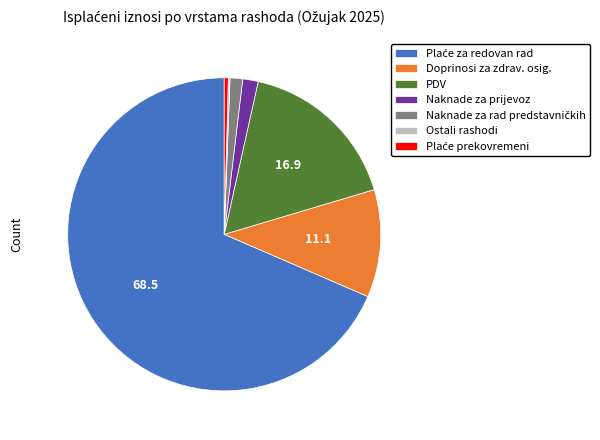

Do Naknade za prijevoz and Doprinosi za zdrav. osig. together represent more than half of the pie?

No